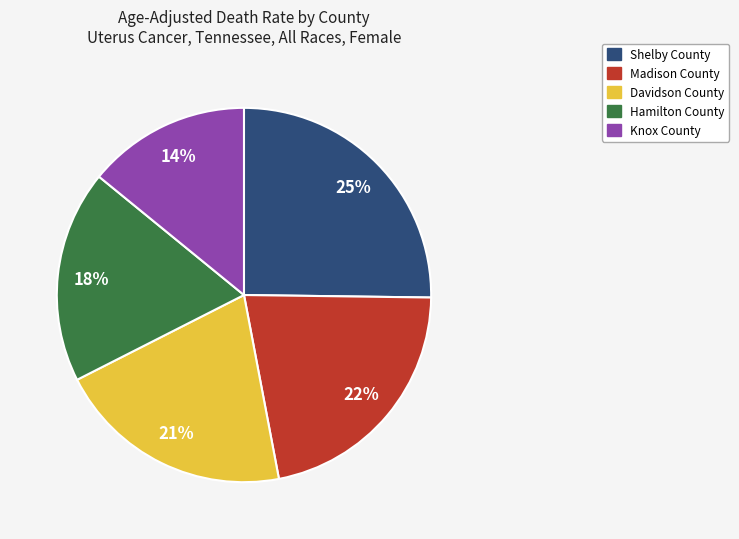

What is the ratio of the value at Shelby County to the value at Hamilton County?

1.4